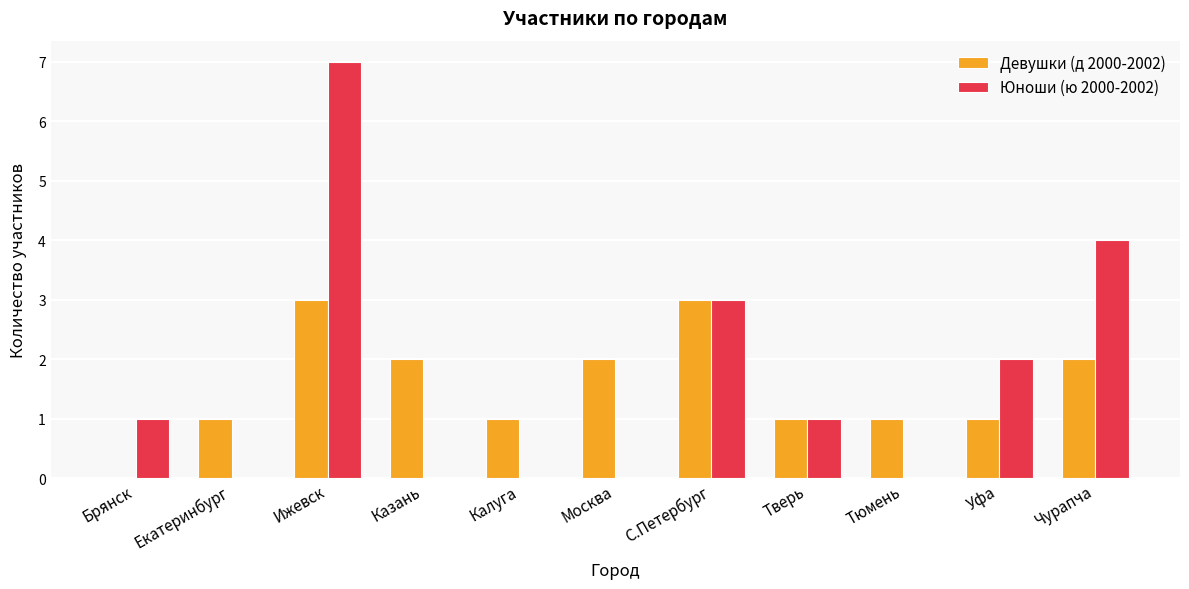

True or false: Девушки (д 2000-2002) has a value of 3 at Казань.

False